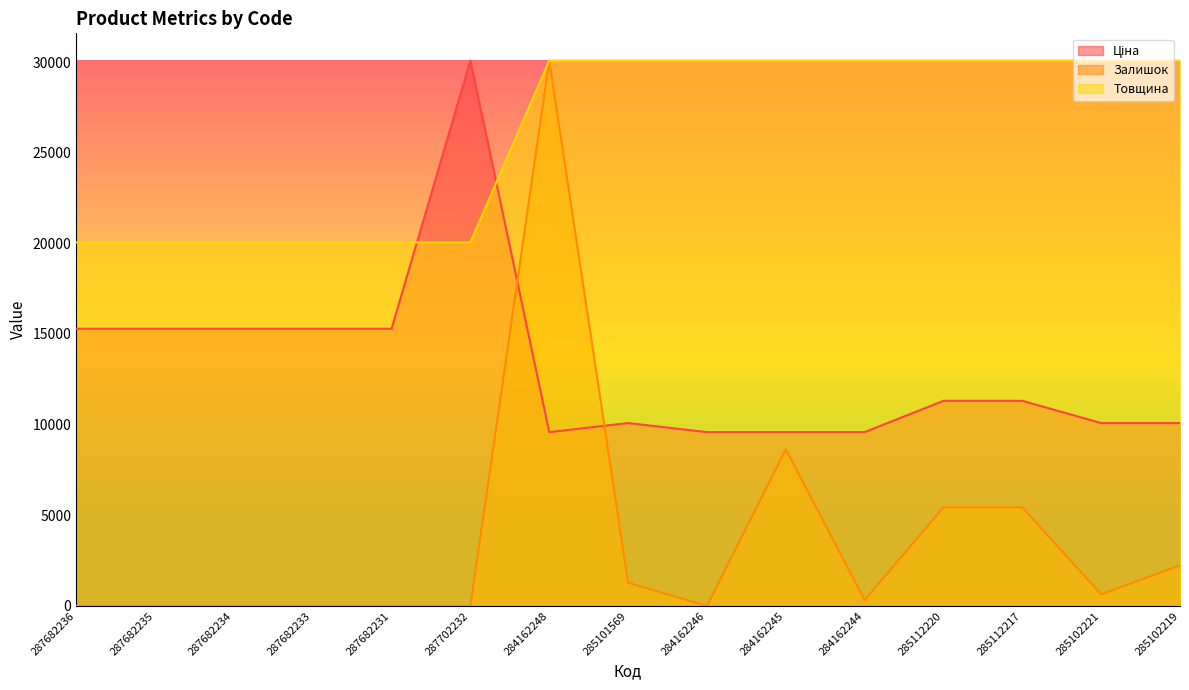

What is the greatest value displayed?

30077.8